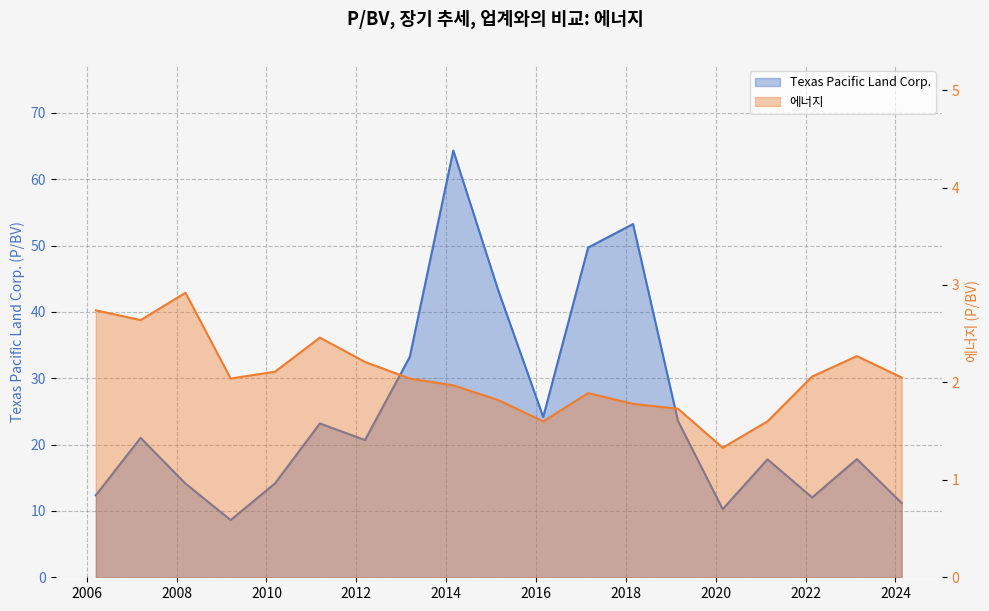

Which series has the largest total across all categories?

Texas Pacific Land Corp.